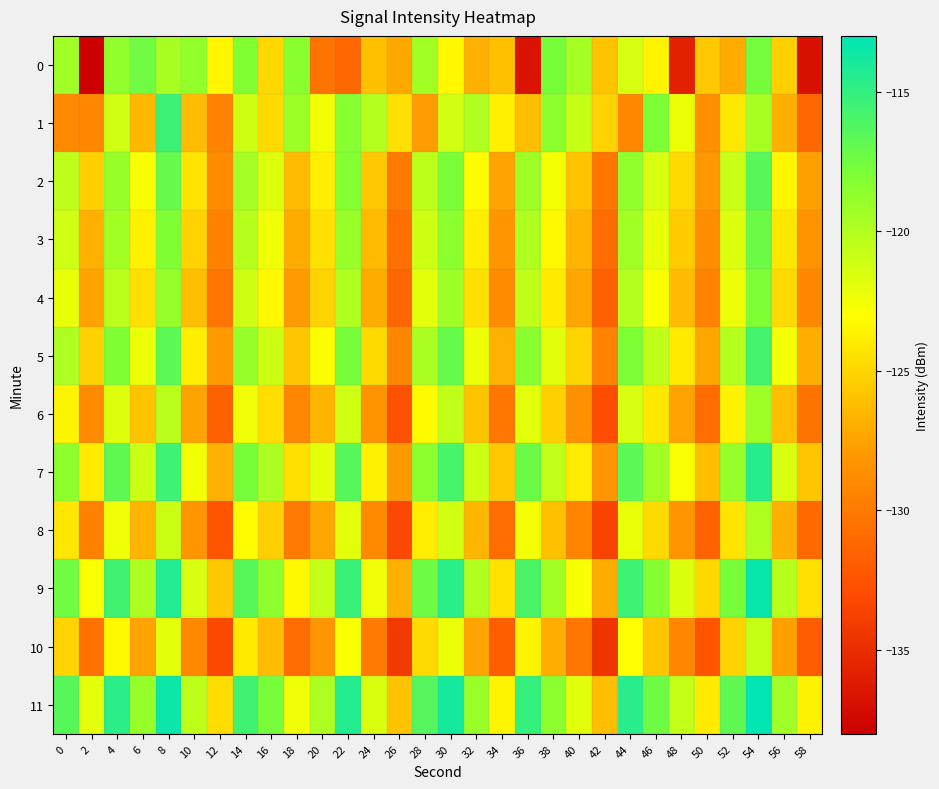

What is the spread (max minus min) of values at 44?

14.5